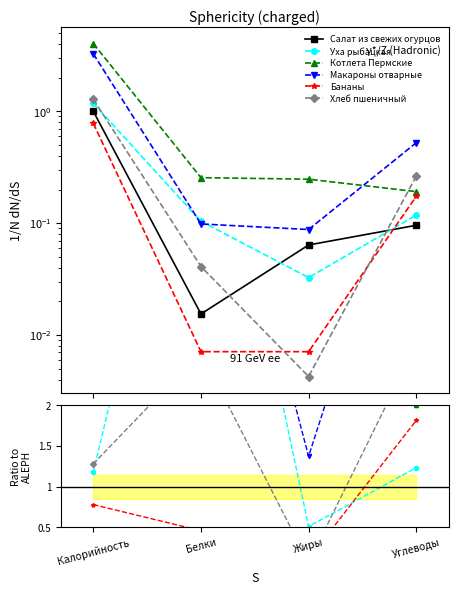

The value of Уха рыбацкая at Калорийность is 0.5. True or false?

False